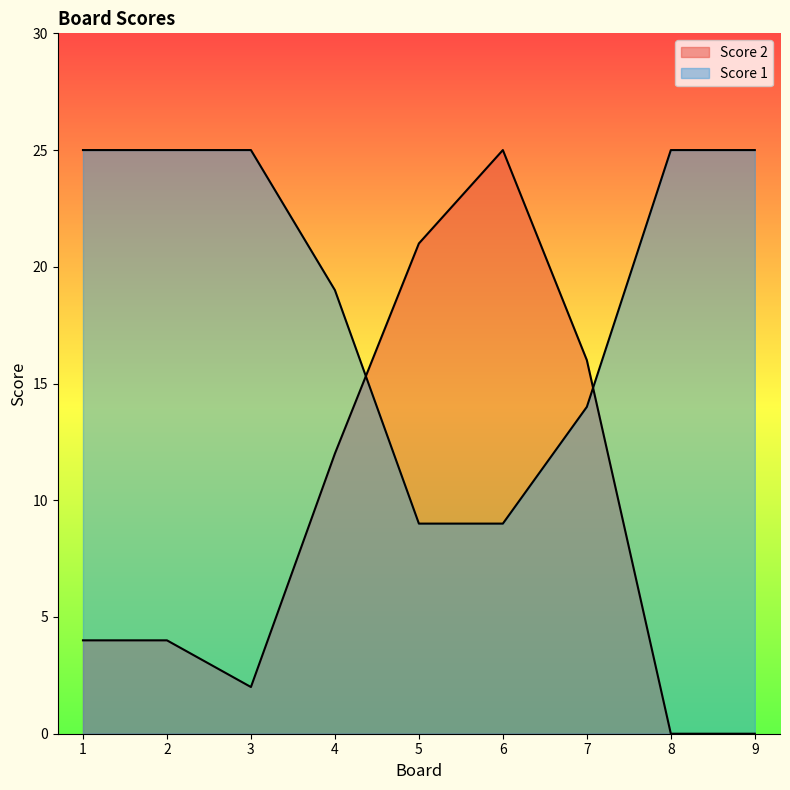

What is the value of the Score 2 point at the 3rd from the left?

2